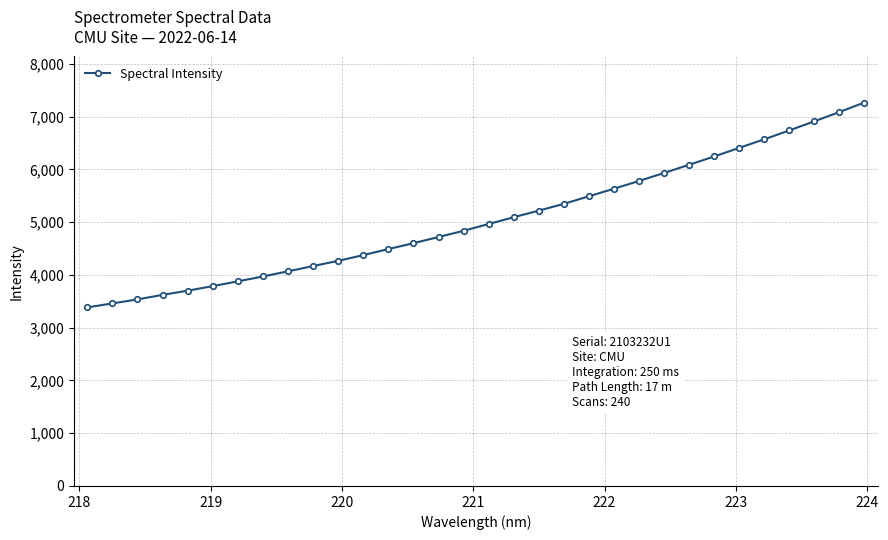

What is the difference between the maximum and minimum values?

3882.5